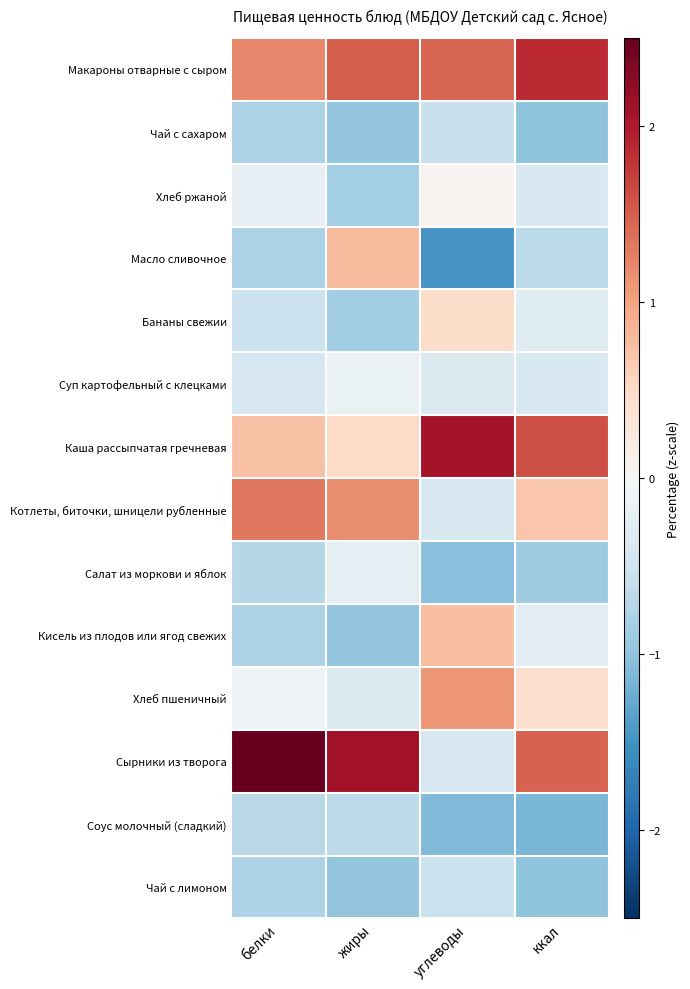

How many categories are shown in the chart?

4